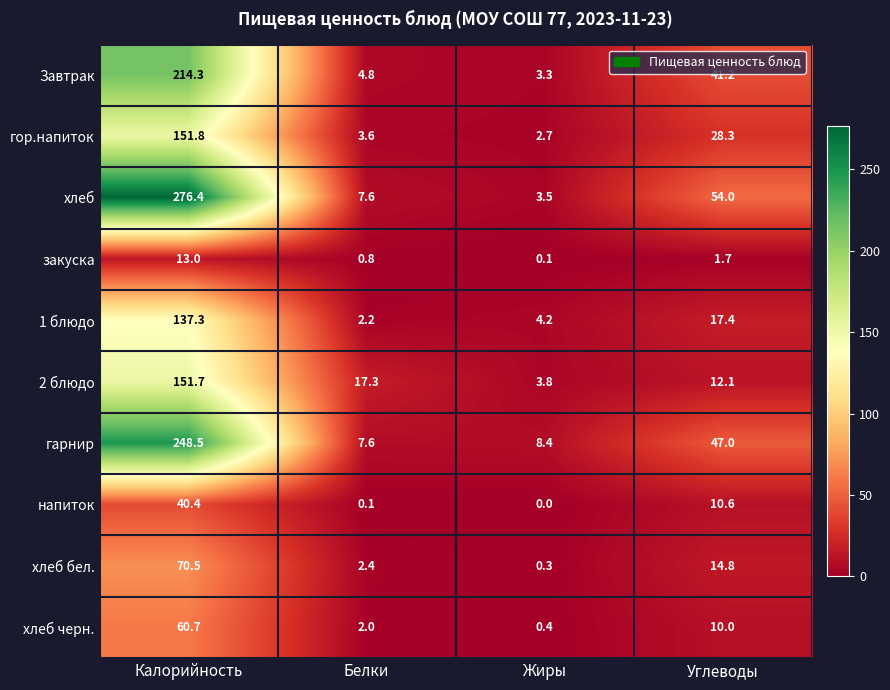

What value does the гор.напиток series have at Углеводы?

28.3